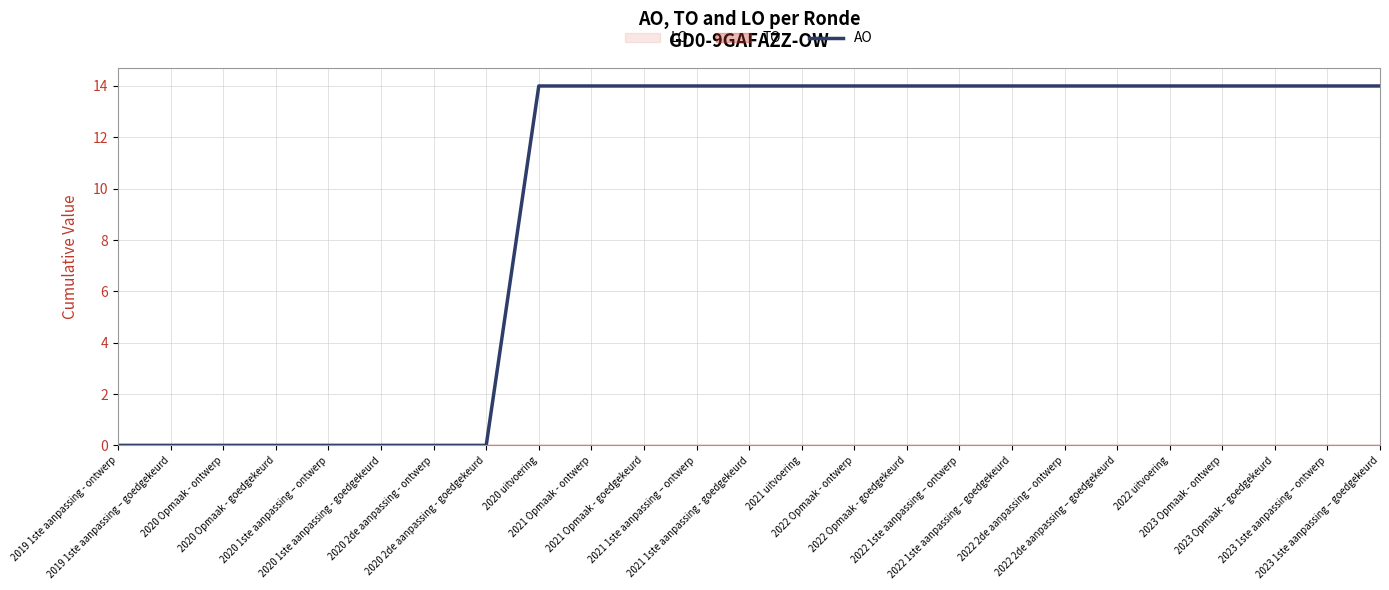

List the labels in order of value, largest first.

2020 uitvoering, 2021 Opmaak - ontwerp, 2021 Opmaak - goedgekeurd, 2021 1ste aanpassing – ontwerp, 2021 1ste aanpassing - goedgekeurd, 2021 uitvoering, 2022 Opmaak - ontwerp, 2022 Opmaak - goedgekeurd, 2022 1ste aanpassing – ontwerp, 2022 1ste aanpassing – goedgekeurd, 2022 2de aanpassing – ontwerp, 2022 2de aanpassing – goedgekeurd, 2022 uitvoering, 2023 Opmaak - ontwerp, 2023 Opmaak – goedgekeurd, 2023 1ste aanpassing – ontwerp, 2023 1ste aanpassing – goedgekeurd, 2019 1ste aanpassing - ontwerp, 2019 1ste aanpassing – goedgekeurd, 2020 Opmaak - ontwerp, 2020 Opmaak - goedgekeurd, 2020 1ste aanpassing – ontwerp, 2020 1ste aanpassing - goedgekeurd, 2020 2de aanpassing - ontwerp, 2020 2de aanpassing - goedgekeurd